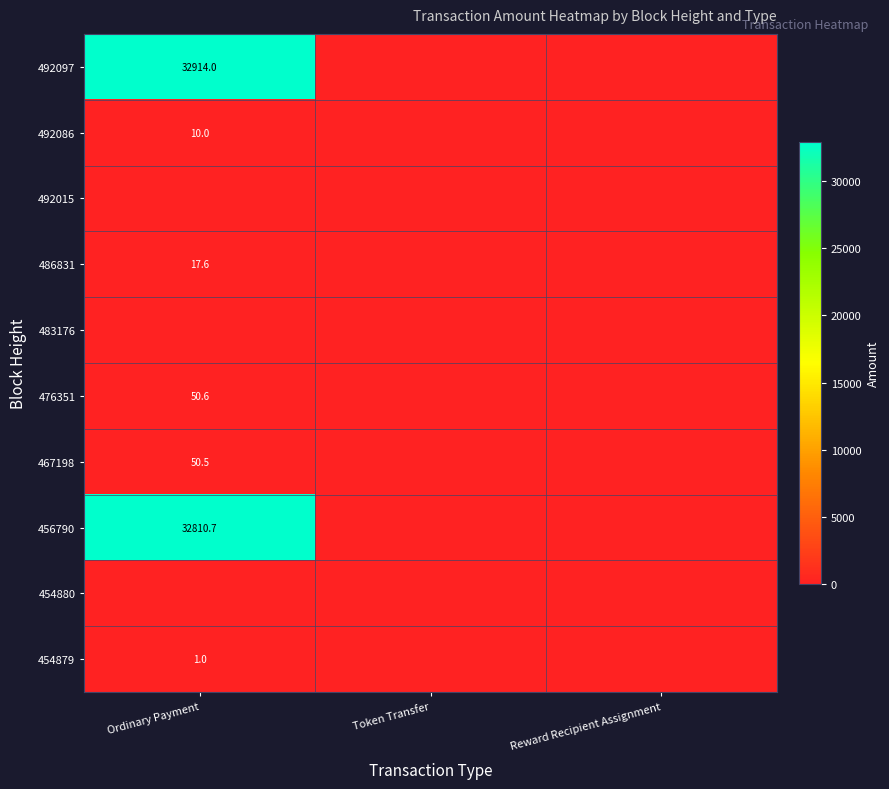

The value of 467198 at Ordinary Payment is 79.3. True or false?

False